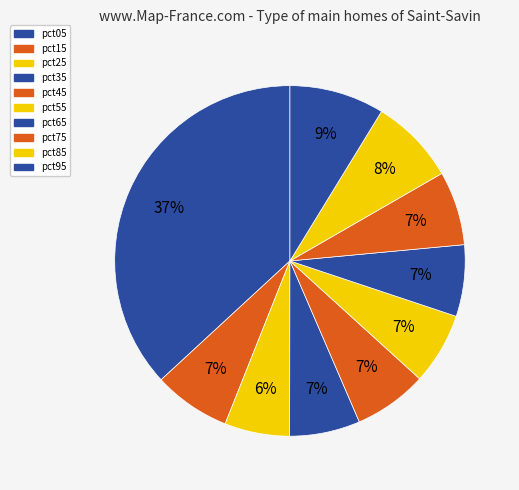

The pct15 slice represents 1% of the pie. True or false?

False